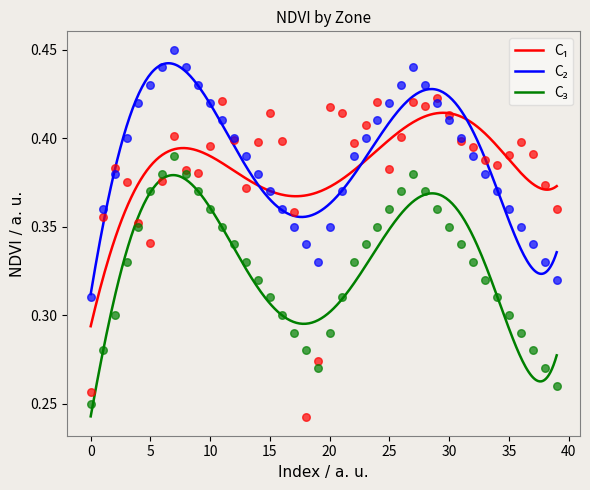

What is the total value across all series at 17?

1.0